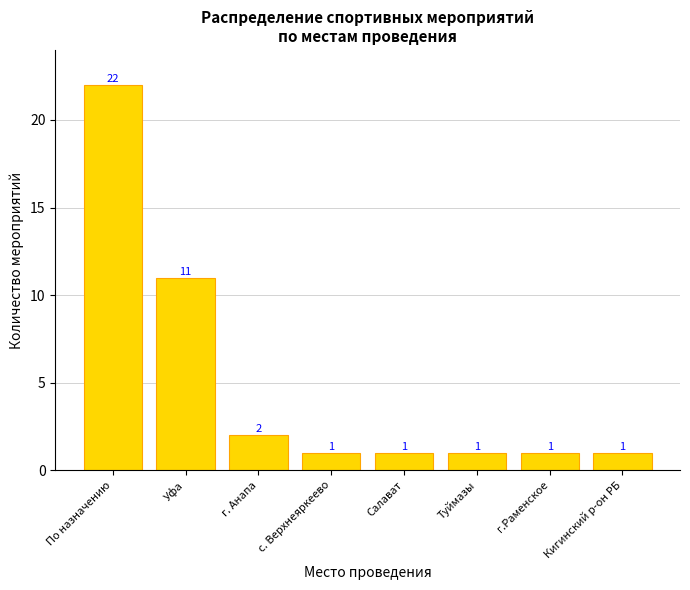

What is the label of the 6th bar from the left?

Туймазы